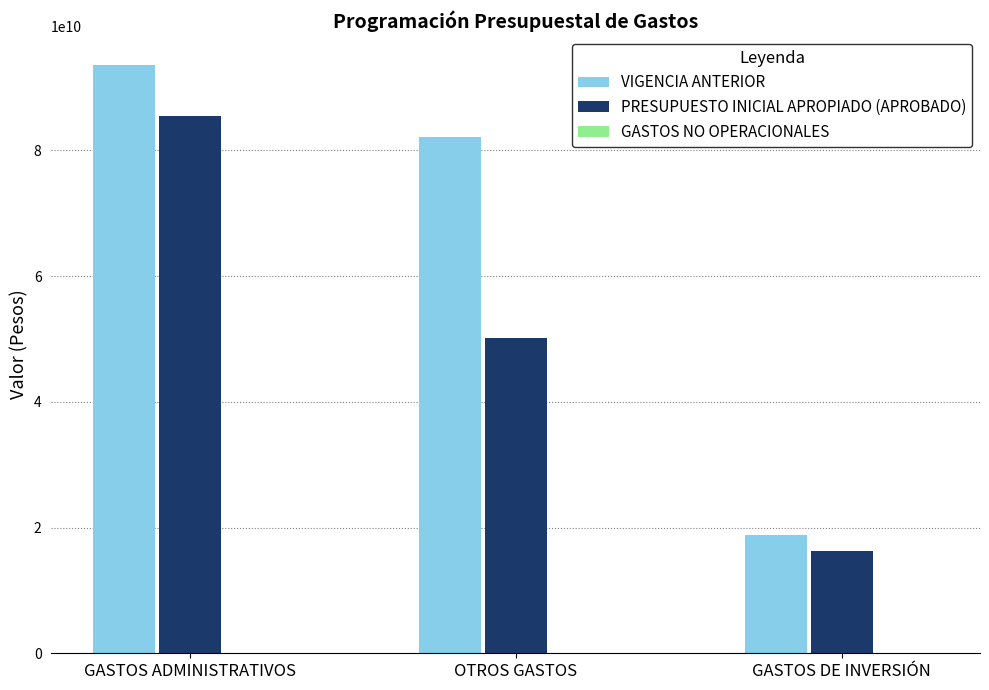

What position from the right is GASTOS DE INVERSIÓN?

1